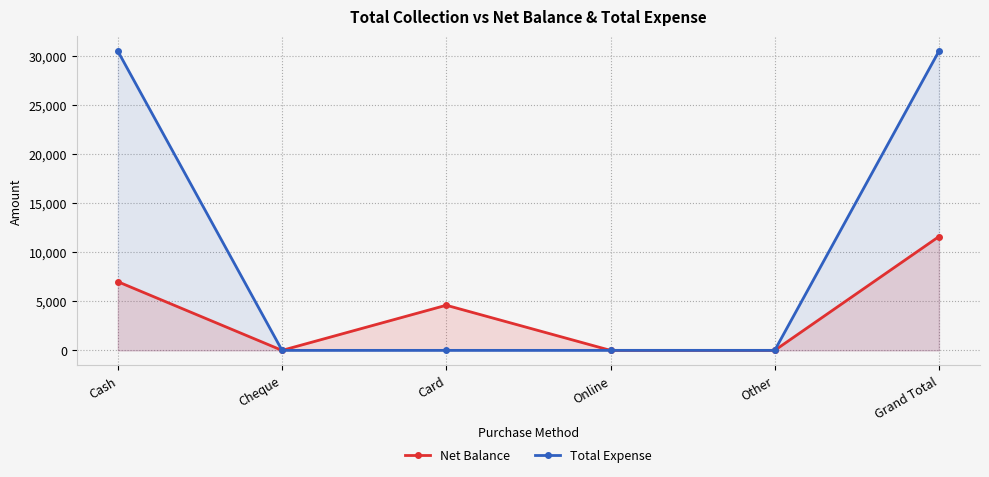

Reading left to right, what are all the values shown in this chart?

Net Balance: Cash=7000	Cheque=0	Card=4600	Online=0	Other=0	Grand Total=11600
Total Expense: Cash=30500	Cheque=0	Card=0	Online=0	Other=0	Grand Total=30500